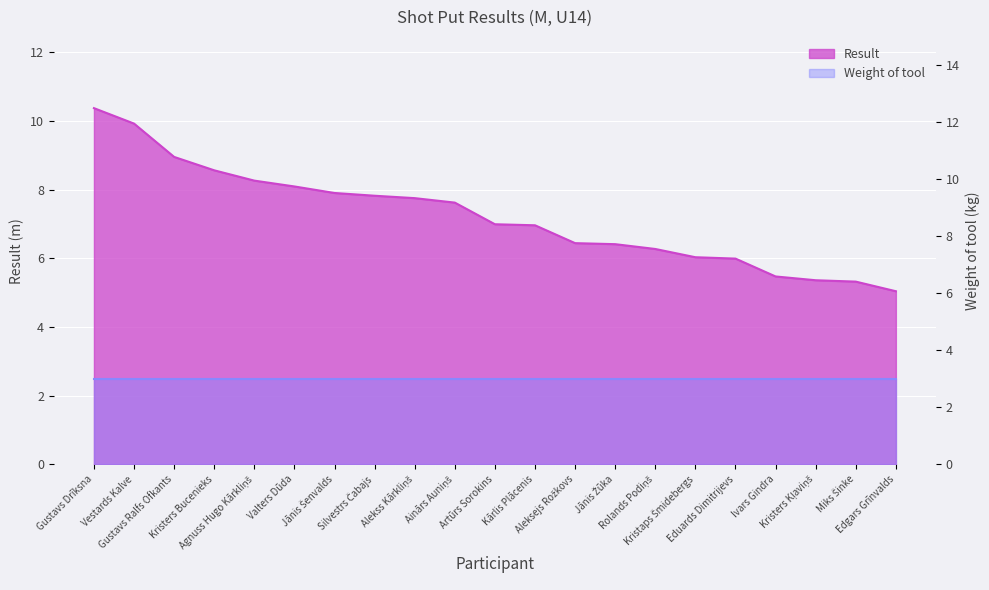

What is the value of the 5th point from the left?

8.3